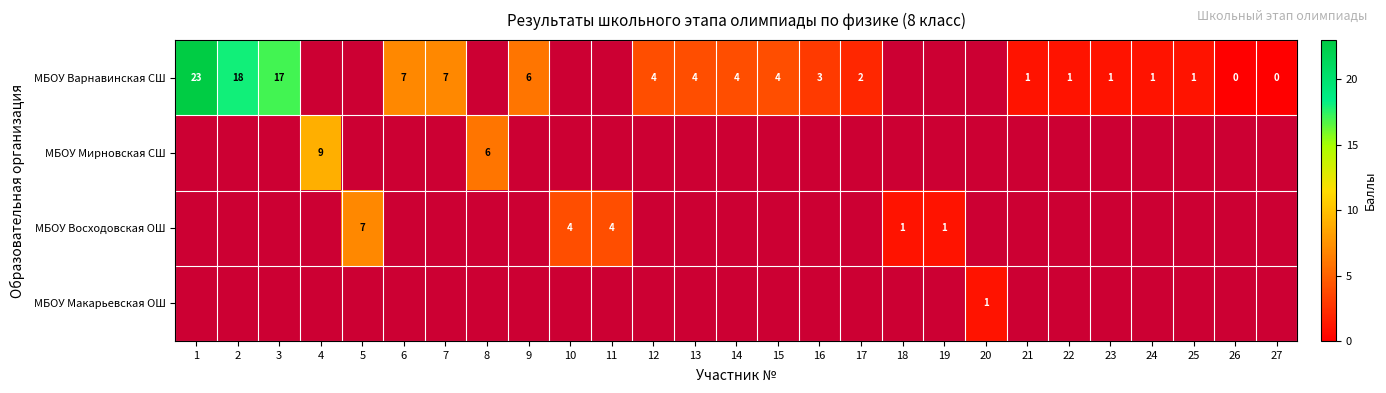

Is it true that МБОУ Варнавинская СШ equals 3 at 9?

False